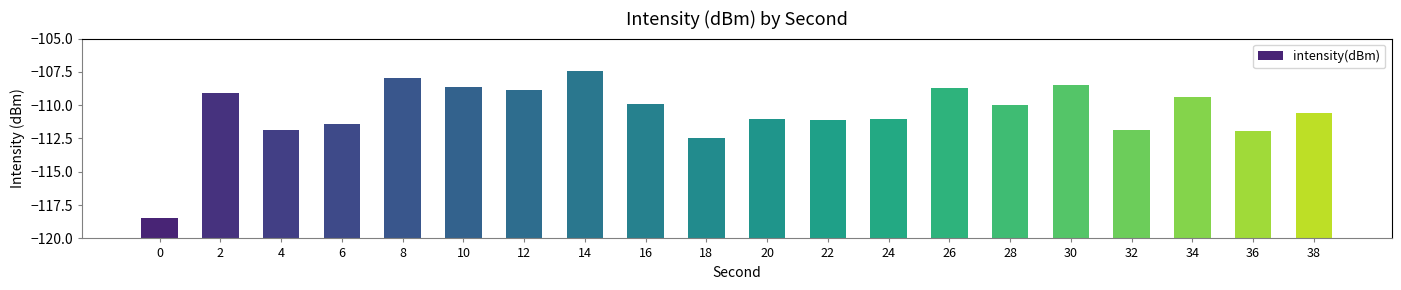

True or false: the data shows 18.3 at 26.

False